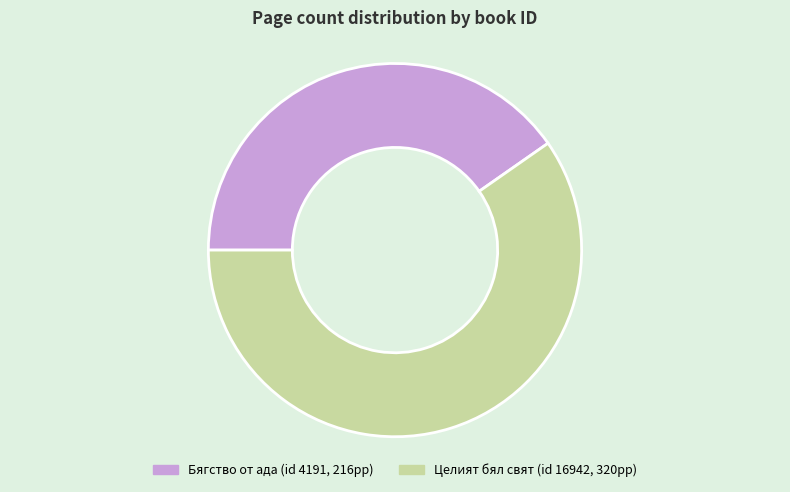

Does any single category account for the majority?

Yes